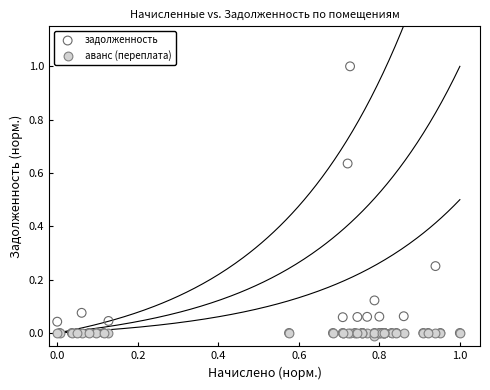

What are all the series names shown in the legend?

задолженность, аванс (переплата)